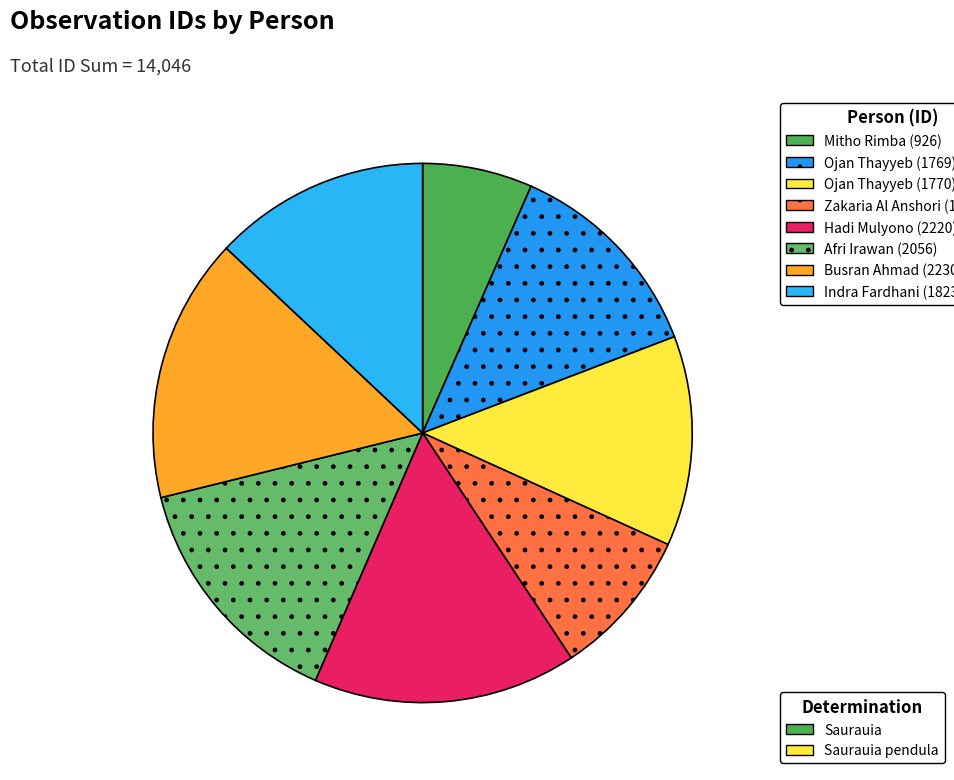

How many slices are in this pie chart?

8